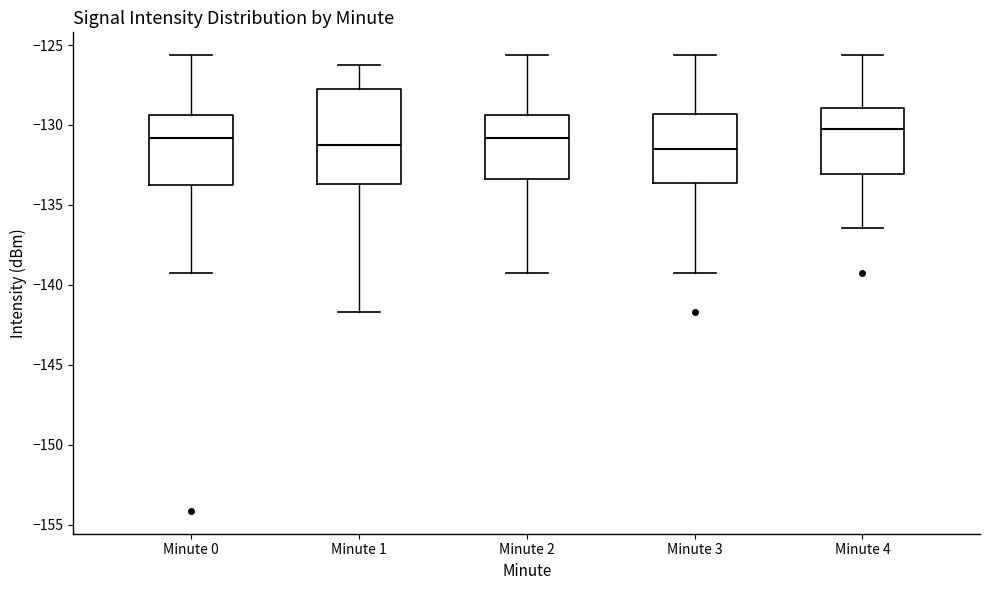

Reading left to right, transcribe this box plot: for each box, give where its median line is, the range the box spans, and where its two whiskers end, as read against the y-axis. The values are not printed on the chart, so give them approximately, as read against the axis.

Minute 0: median -131.0, box -134.0 to -129.5, whiskers -139.5 to -125.5
Minute 1: median -131.0, box -133.5 to -127.5, whiskers -141.5 to -126.0
Minute 2: median -131.0, box -133.5 to -129.5, whiskers -139.5 to -125.5
Minute 3: median -131.5, box -133.5 to -129.5, whiskers -139.5 to -125.5
Minute 4: median -130.0, box -133.0 to -129.0, whiskers -136.5 to -125.5